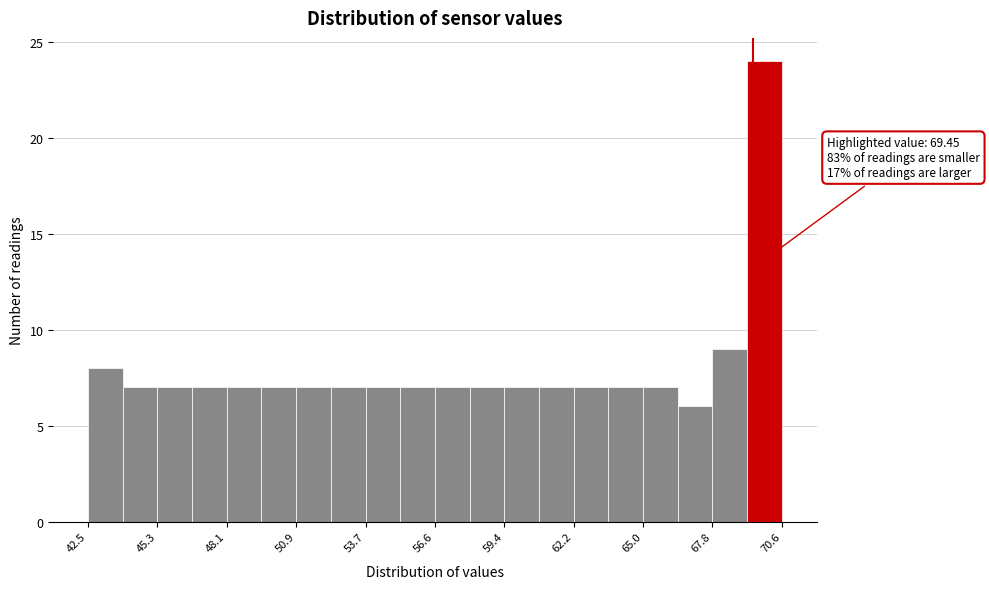

Around what value on the x-axis is the tallest bar? Give the approximate position of its centre, as read against the axis.

70.0